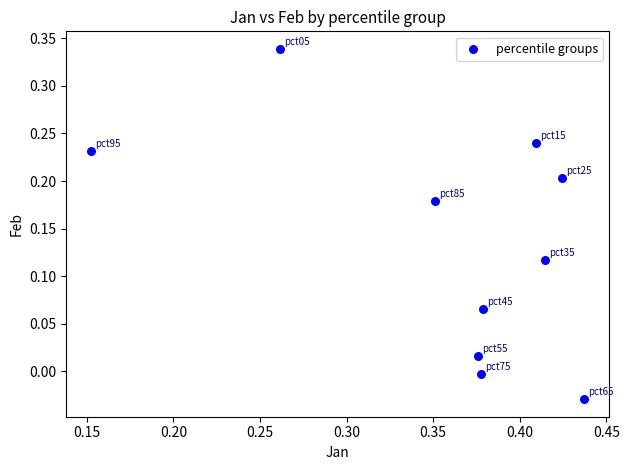

What is the average X value?

0.4